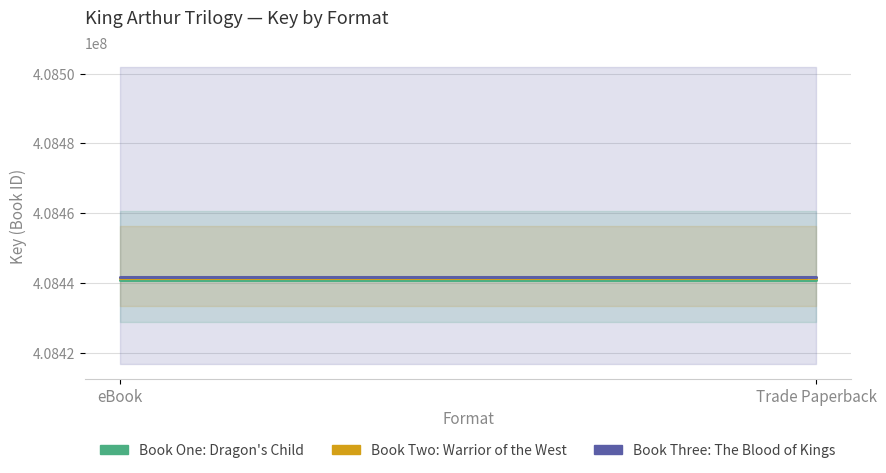

Reading right to left, what are all the values shown in this chart?

Book One: Dragon's Child: Trade Paperback=408440757	eBook=408440757
Book Two: Warrior of the West: Trade Paperback=408441379	eBook=408441379
Book Three: The Blood of Kings: Trade Paperback=408441798	eBook=408441798